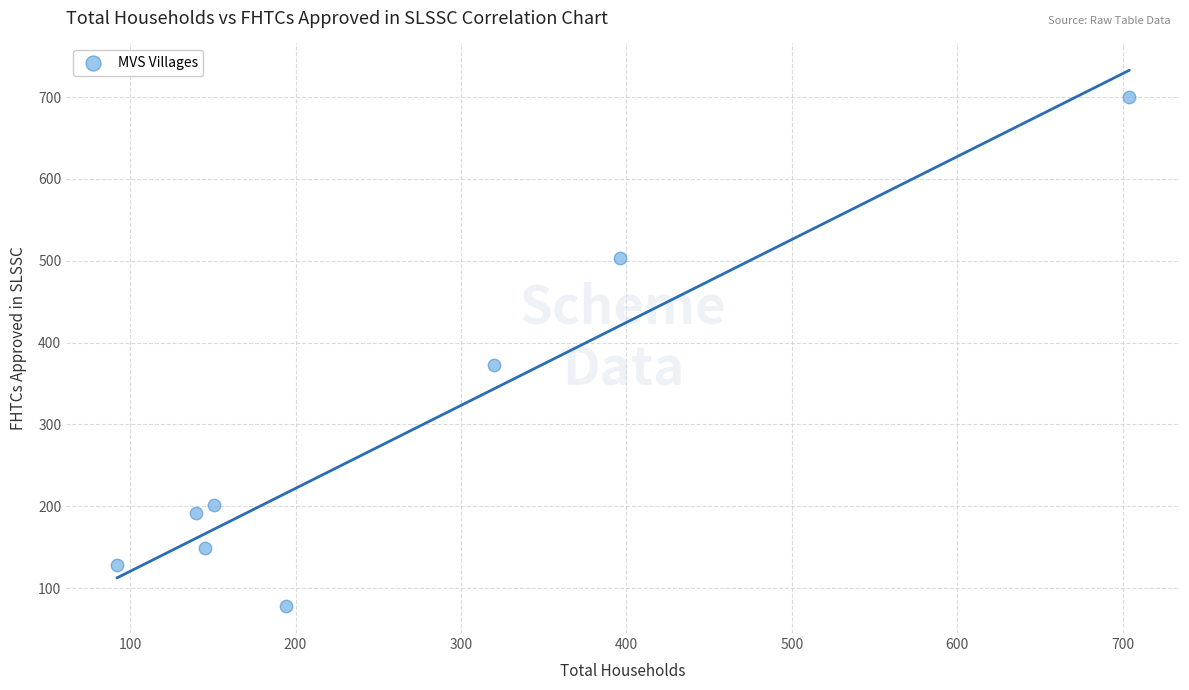

What is the range of X values (max minus min)?

612